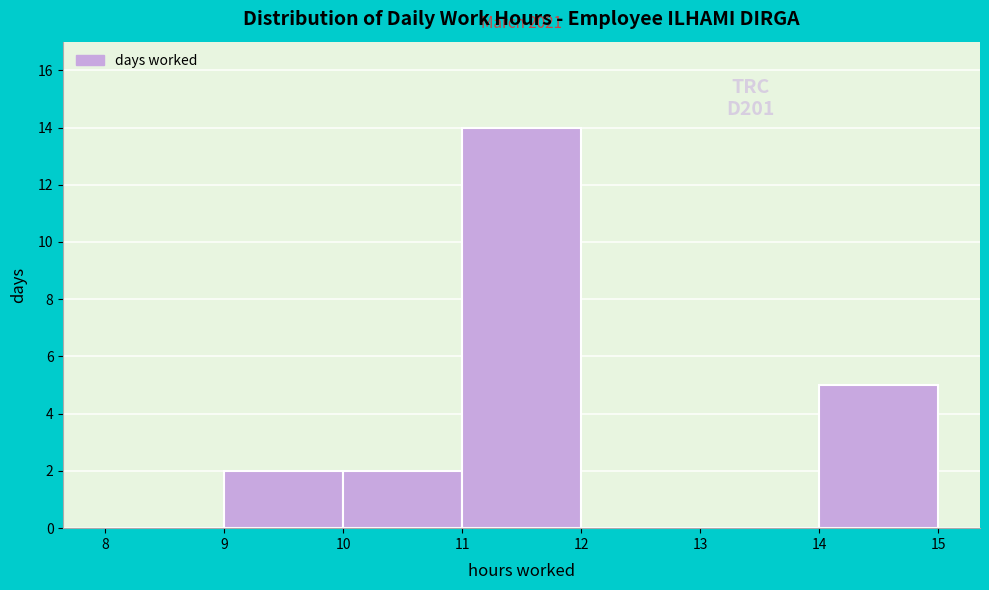

Over which range of the x-axis is the bar tallest?

11 to 12